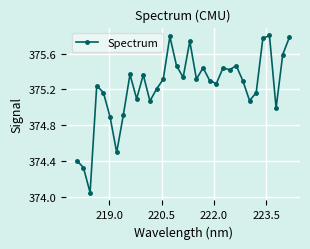

How many data points are less than 375?

7